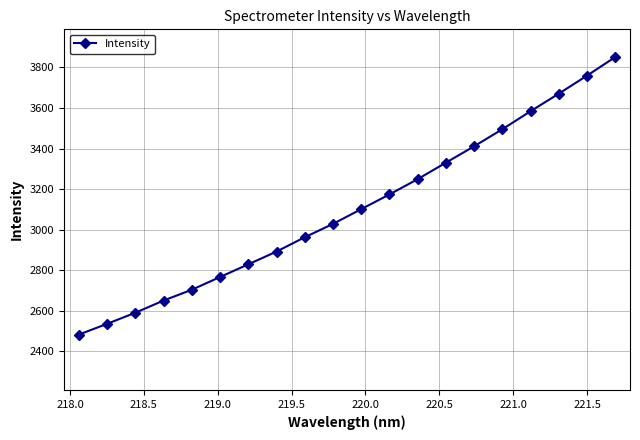

What is the difference between the maximum and minimum values?

1369.3